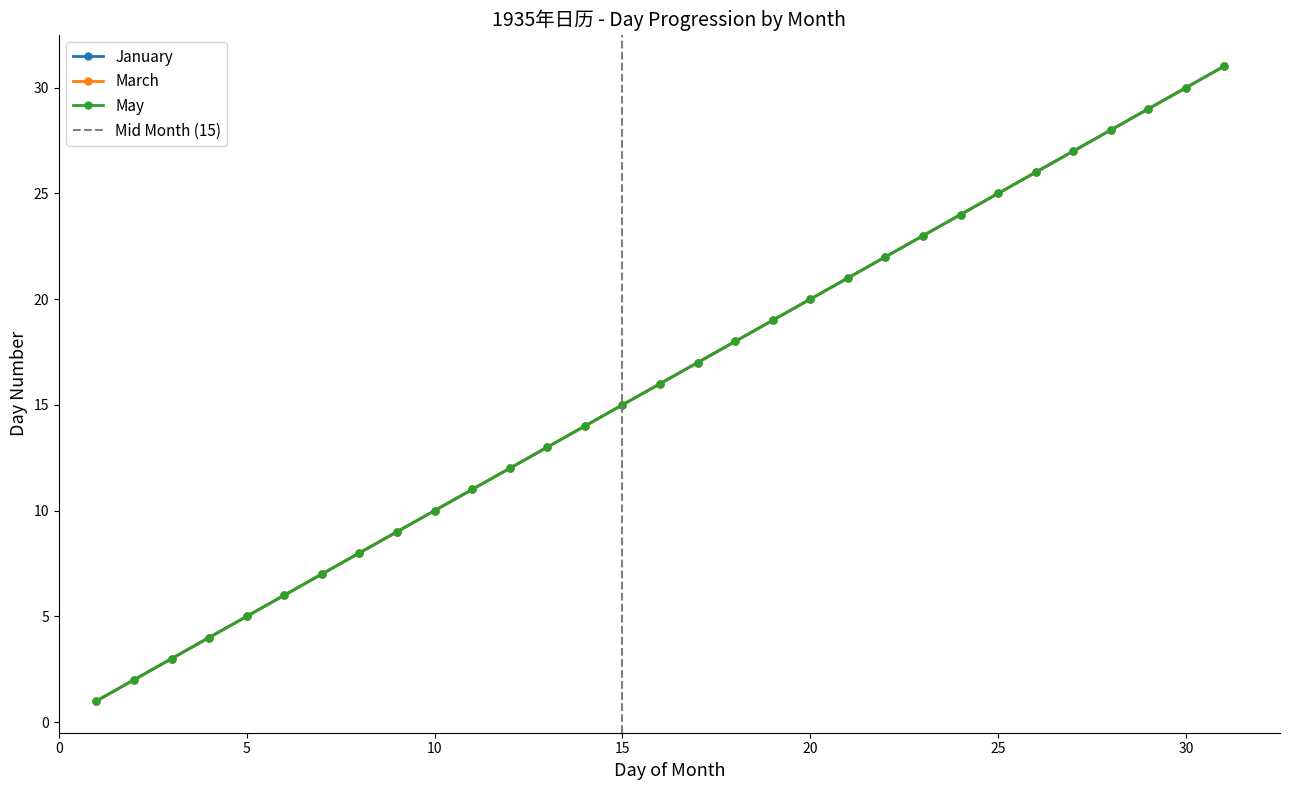

What is the sum of all March values?

496